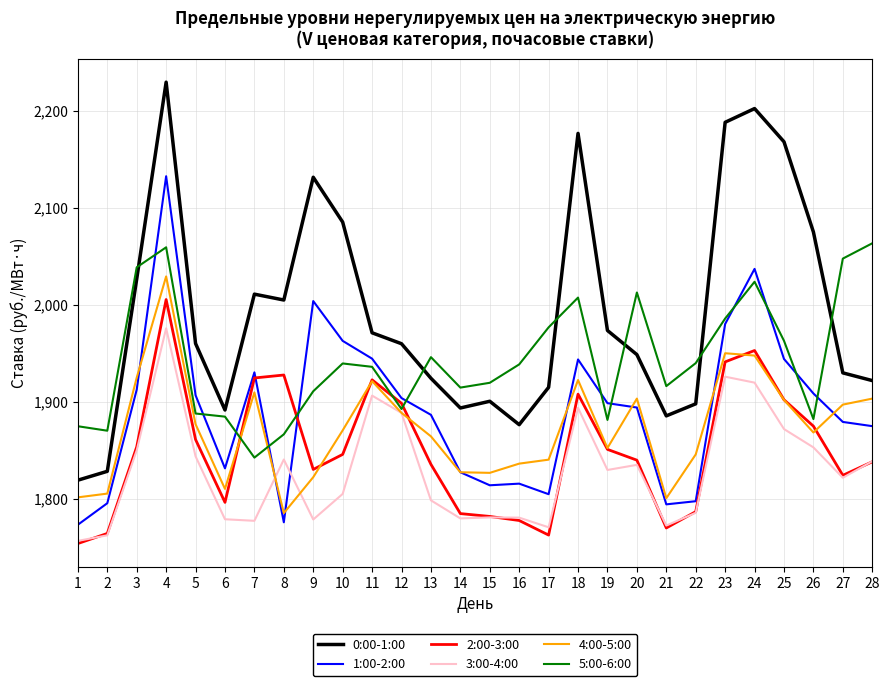

Which series has the largest total across all categories?

0:00-1:00